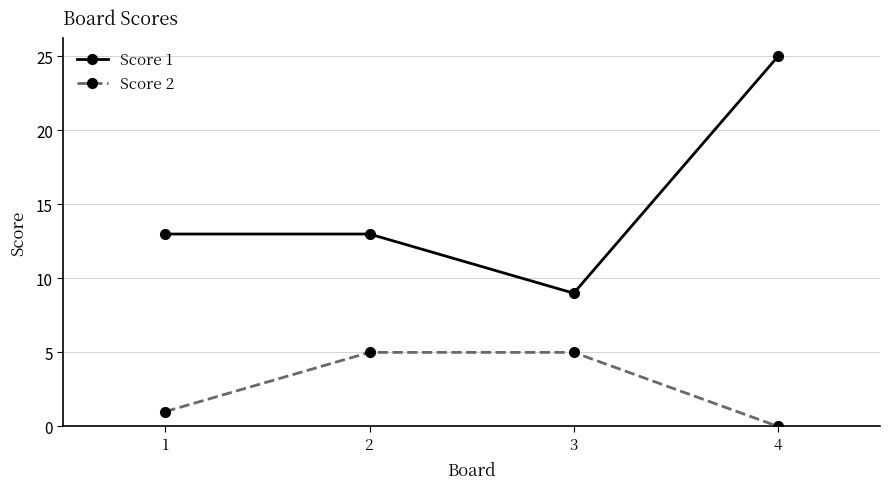

True or false: Score 2 has a value of 3 at 2.

False